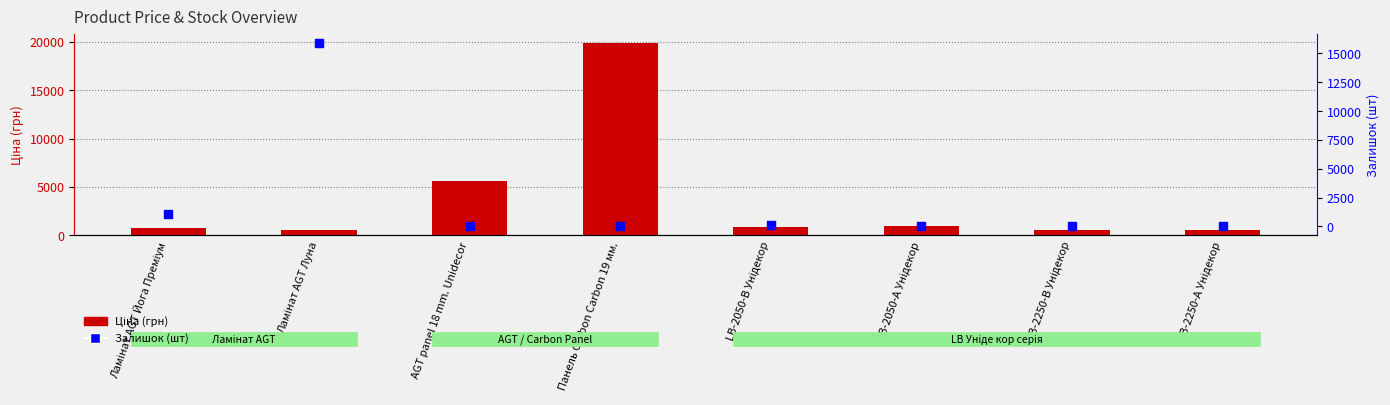

At which category is the sum across all series the highest?

Панель Carbon Carbon 19 мм.